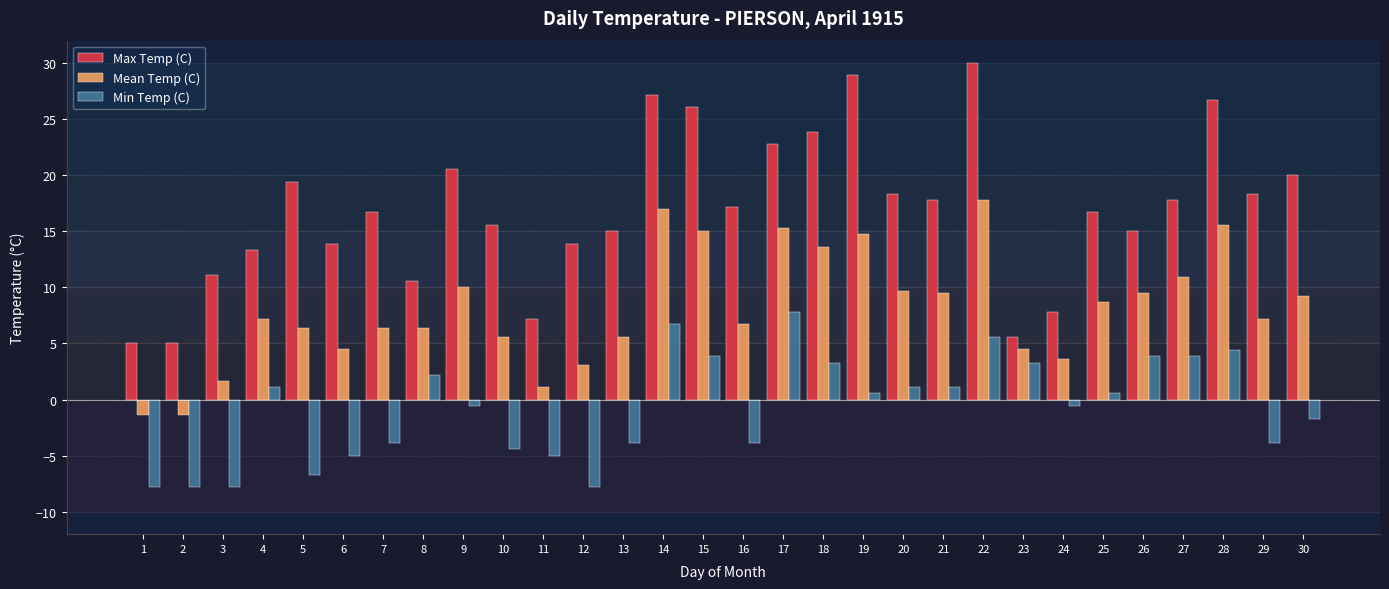

What is the smallest value displayed?

-7.8